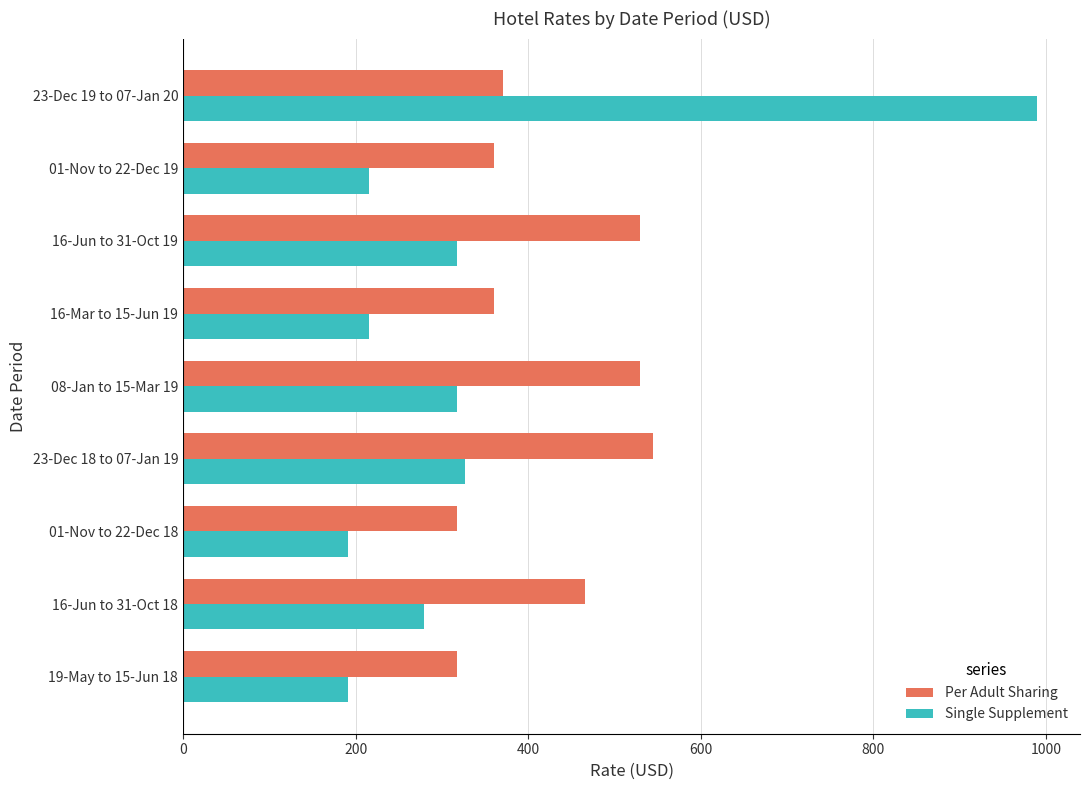

The value of Single Supplement at 01-Nov to 22-Dec 19 is 216. True or false?

True